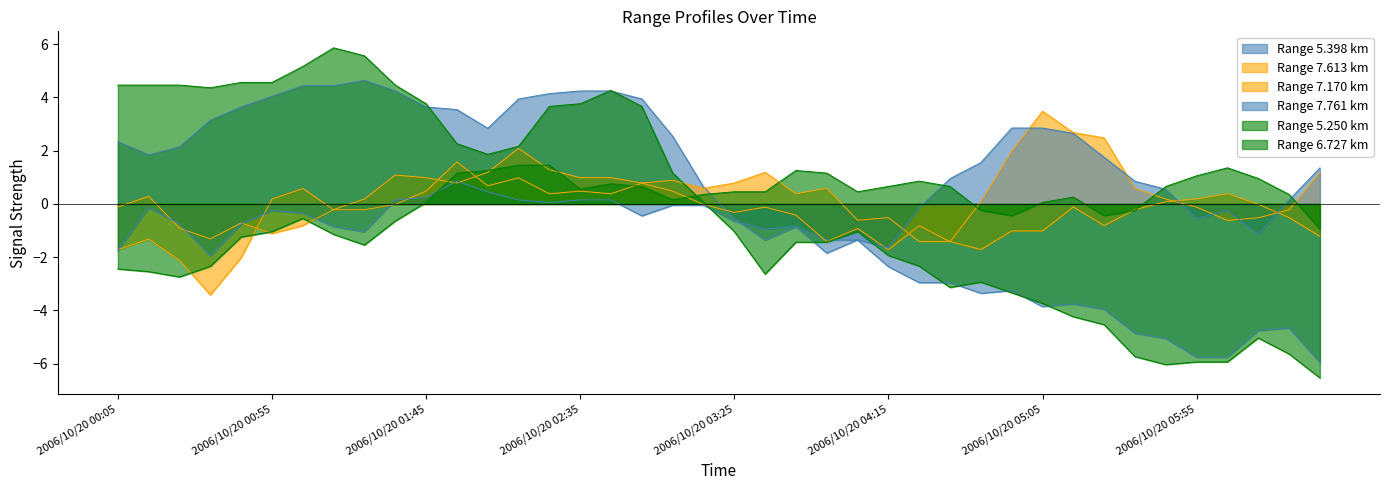

What is the difference between the   5.398 values at 2006/10/20 03:55 and 2006/10/20 05:15?

2.4